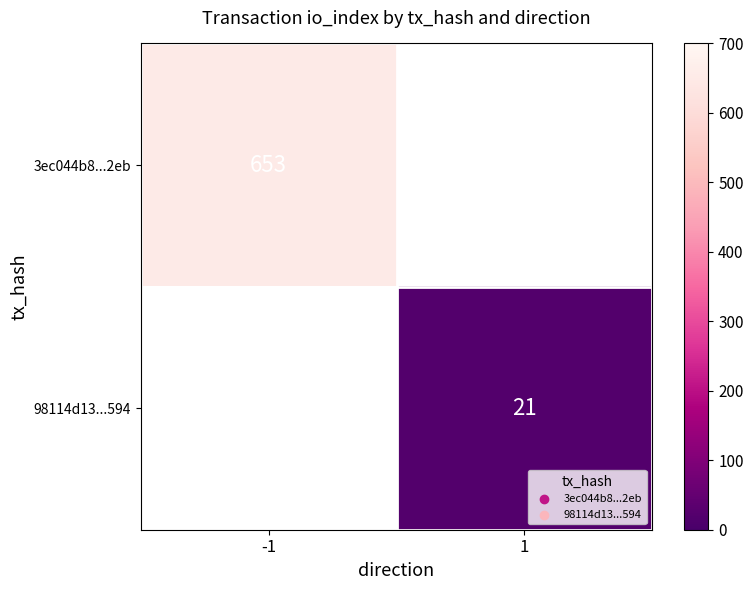

At which category does the chart reach its peak across all series?

-1